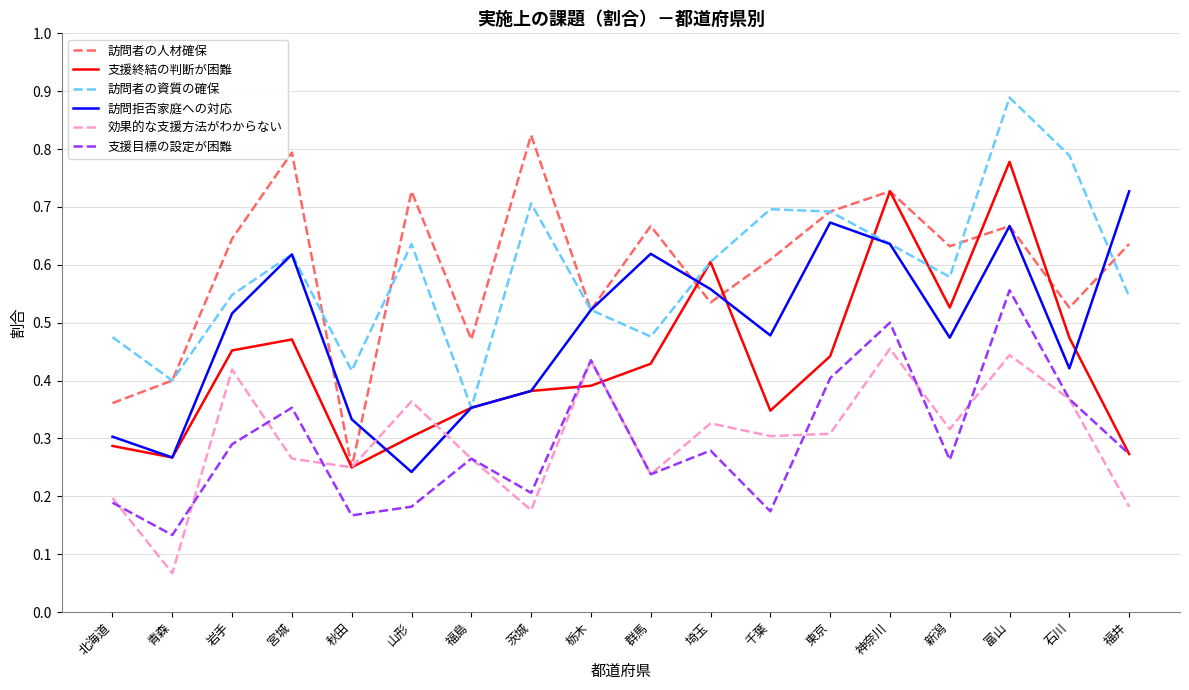

True or false: 訪問者の資質の確保 and 効果的な支援方法がわからない intersect in this chart.

False